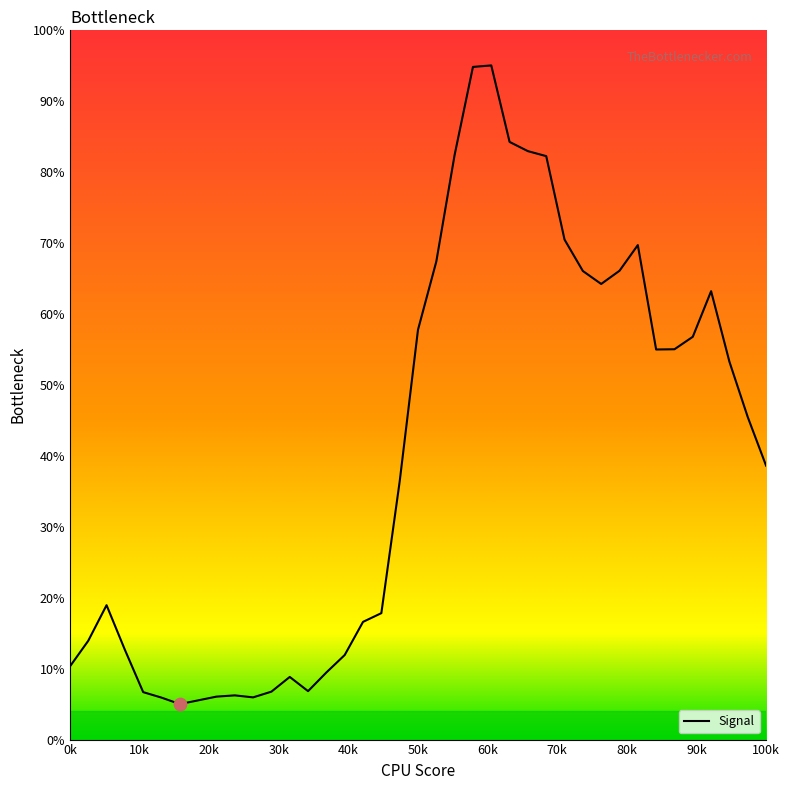

What is the difference between the maximum and minimum values?

90.0